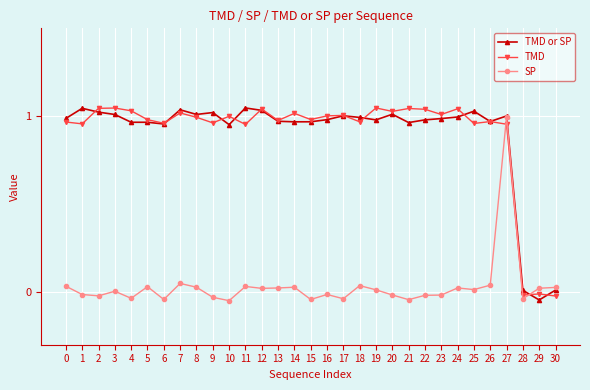

True or false: TMD has more than 0 interior local peaks.

True